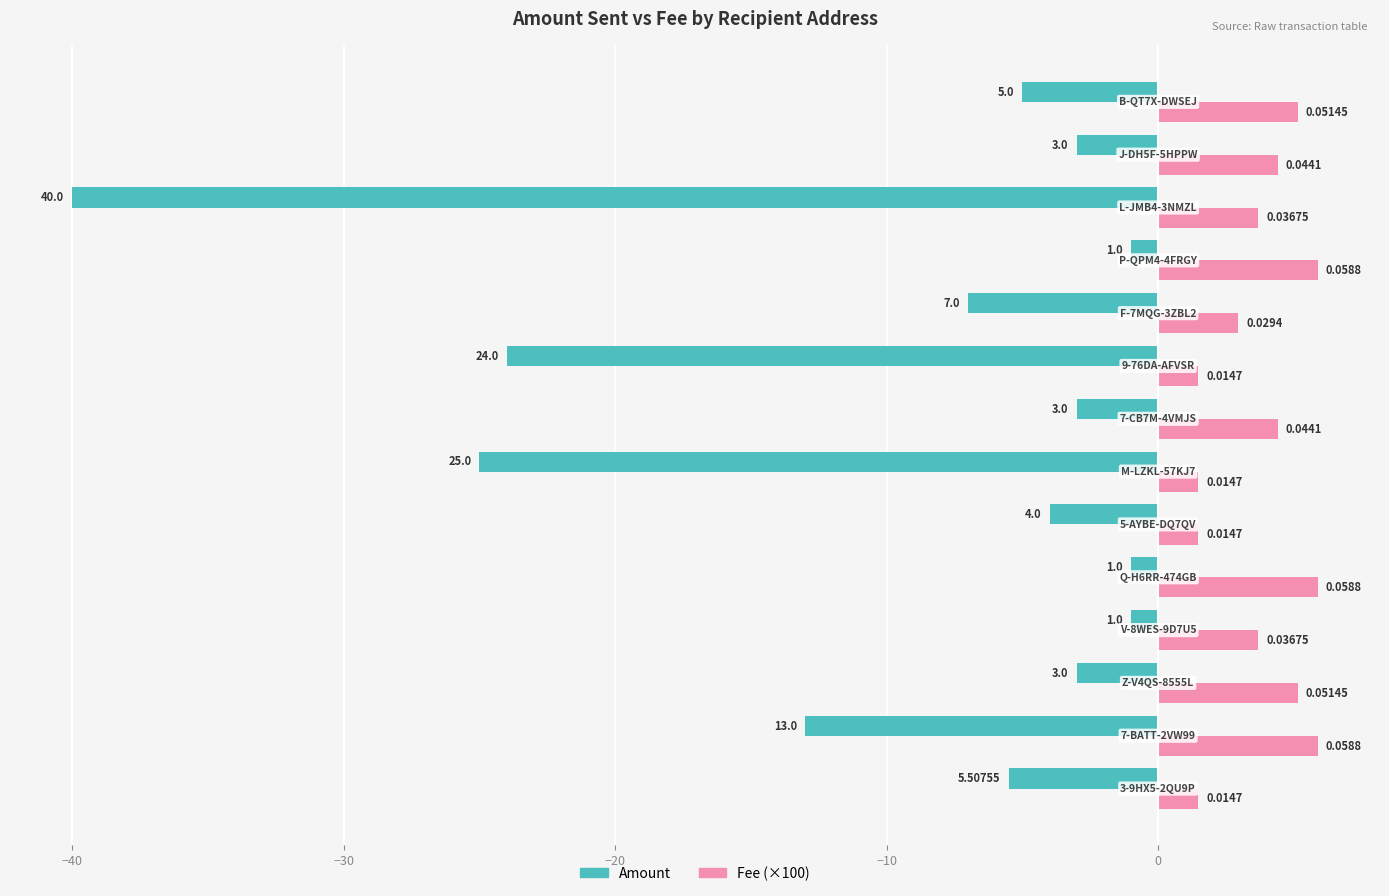

What are all the series names shown in the legend?

Amount, Fee (×100)